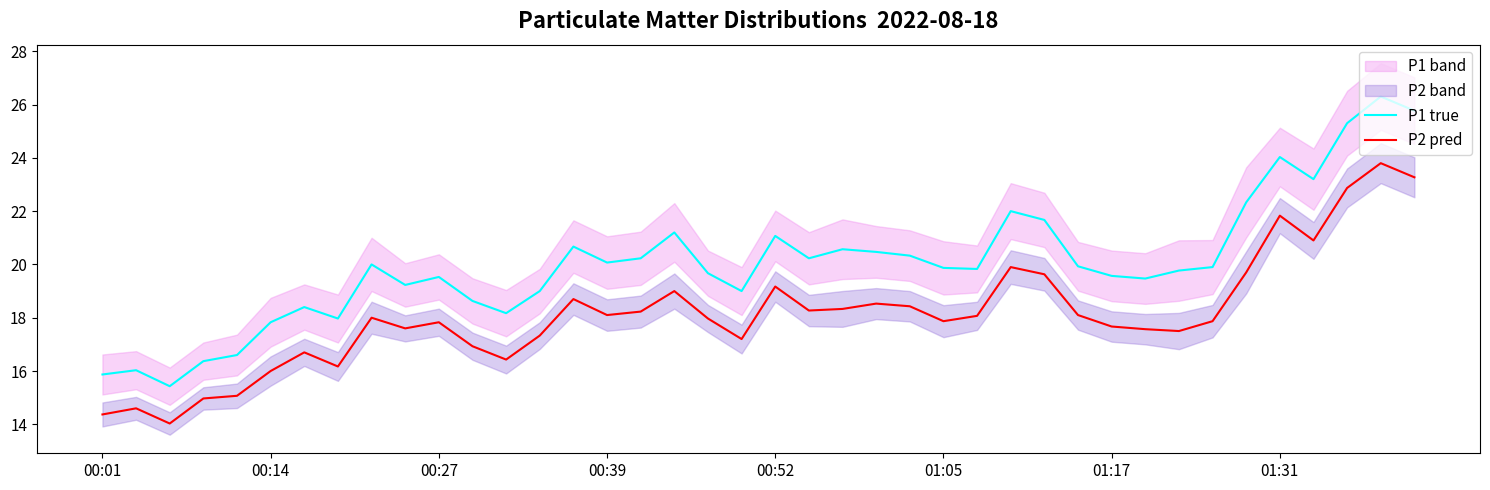

Does the chart display data point markers on the line(s)?

No